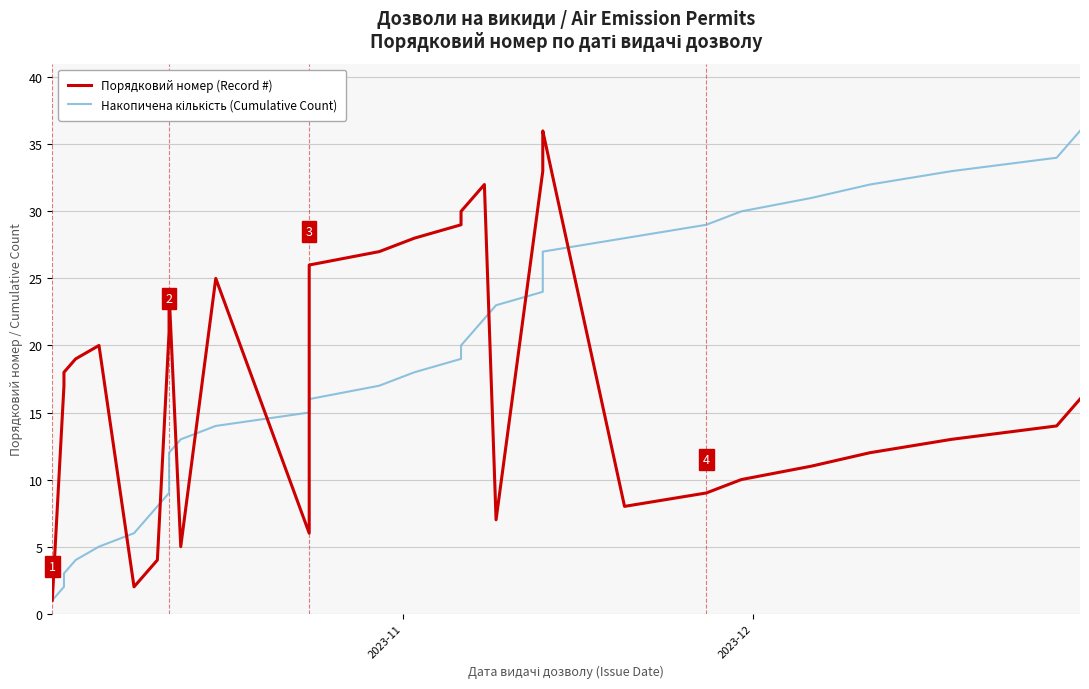

List the series in order of their peak value, lowest first.

Порядковий номер (Record #), Накопичена кількість (Cumulative Count)